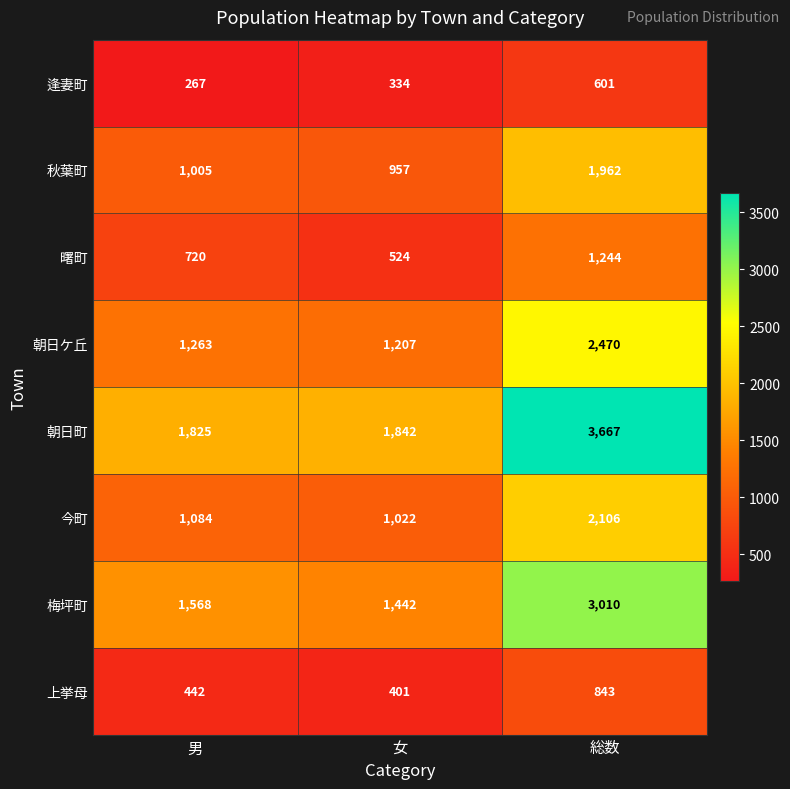

How many categories are shown in the chart?

3